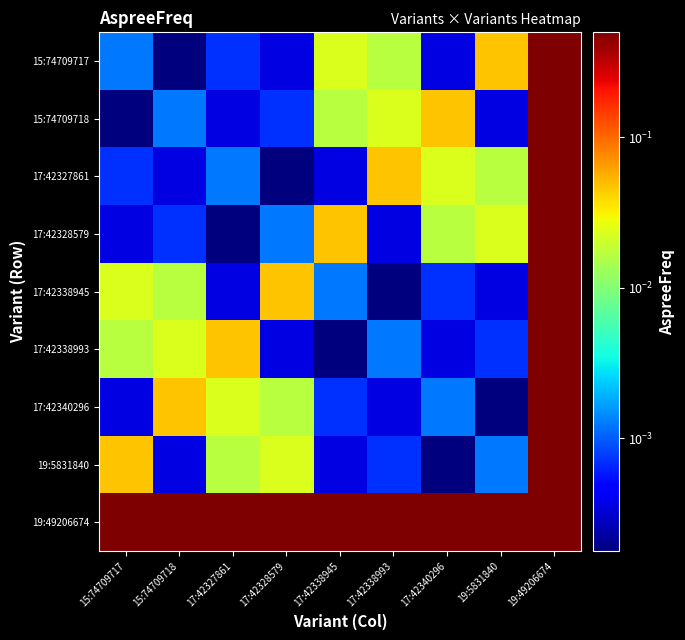

Reading left to right, what are all the values shown in this chart?

15:74709717: 15:74709717=0.0	15:74709718=0.0	17:42327861=0.0	17:42328579=0.0	17:42338945=0.0	17:42338993=0.0	17:42340296=0.0	19:5831840=0.0	19:49206674=0.5
15:74709718: 15:74709717=0.0	15:74709718=0.0	17:42327861=0.0	17:42328579=0.0	17:42338945=0.0	17:42338993=0.0	17:42340296=0.0	19:5831840=0.0	19:49206674=0.5
17:42327861: 15:74709717=0.0	15:74709718=0.0	17:42327861=0.0	17:42328579=0.0	17:42338945=0.0	17:42338993=0.0	17:42340296=0.0	19:5831840=0.0	19:49206674=0.5
17:42328579: 15:74709717=0.0	15:74709718=0.0	17:42327861=0.0	17:42328579=0.0	17:42338945=0.0	17:42338993=0.0	17:42340296=0.0	19:5831840=0.0	19:49206674=0.5
17:42338945: 15:74709717=0.0	15:74709718=0.0	17:42327861=0.0	17:42328579=0.0	17:42338945=0.0	17:42338993=0.0	17:42340296=0.0	19:5831840=0.0	19:49206674=0.5
17:42338993: 15:74709717=0.0	15:74709718=0.0	17:42327861=0.0	17:42328579=0.0	17:42338945=0.0	17:42338993=0.0	17:42340296=0.0	19:5831840=0.0	19:49206674=0.5
17:42340296: 15:74709717=0.0	15:74709718=0.0	17:42327861=0.0	17:42328579=0.0	17:42338945=0.0	17:42338993=0.0	17:42340296=0.0	19:5831840=0.0	19:49206674=0.5
19:5831840: 15:74709717=0.0	15:74709718=0.0	17:42327861=0.0	17:42328579=0.0	17:42338945=0.0	17:42338993=0.0	17:42340296=0.0	19:5831840=0.0	19:49206674=0.5
19:49206674: 15:74709717=0.5	15:74709718=0.5	17:42327861=0.5	17:42328579=0.5	17:42338945=0.5	17:42338993=0.5	17:42340296=0.5	19:5831840=0.5	19:49206674=0.5